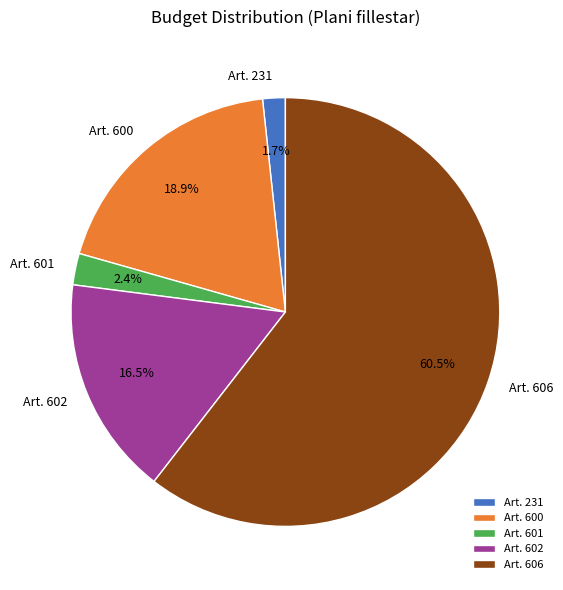

To the nearest percent, what portion does Art. 601 represent?

2%